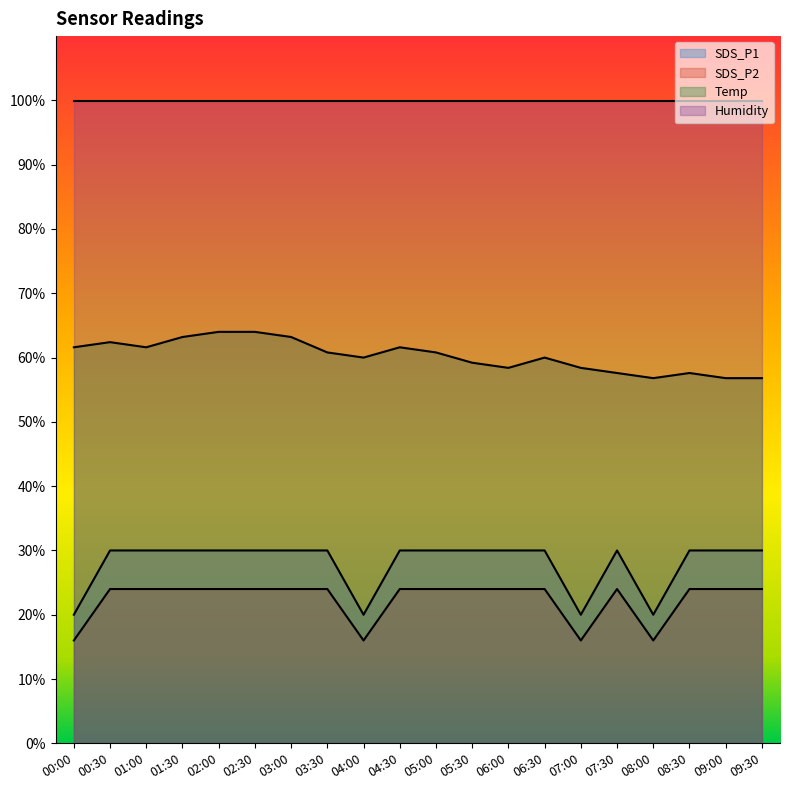

At 04:00, list the series in order from smallest to largest.

SDS_P2, SDS_P1, Temp, Humidity